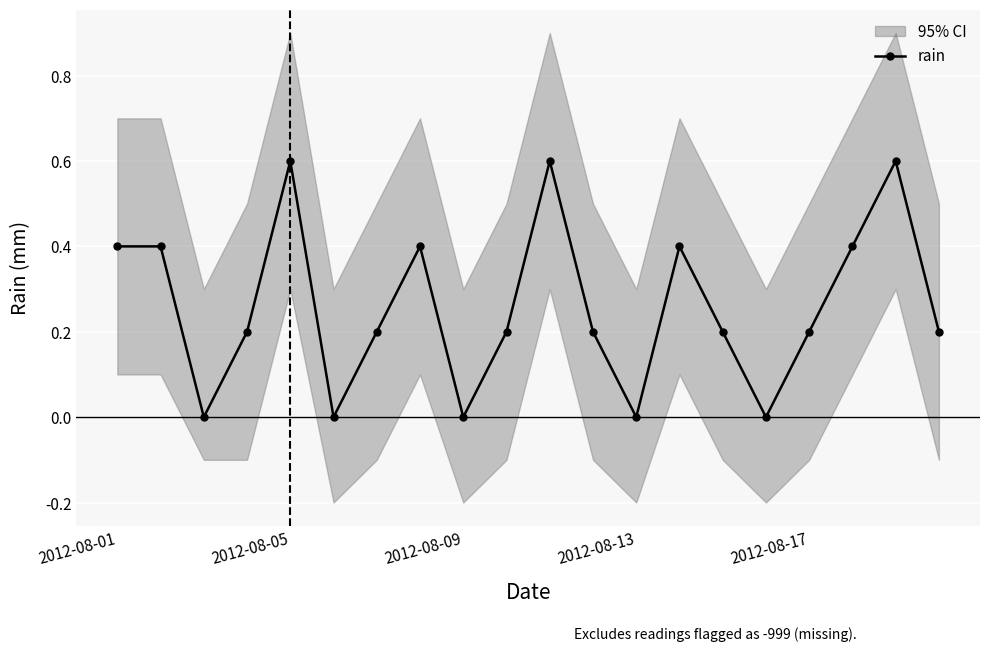

What is the highest value of the rain series?

0.6